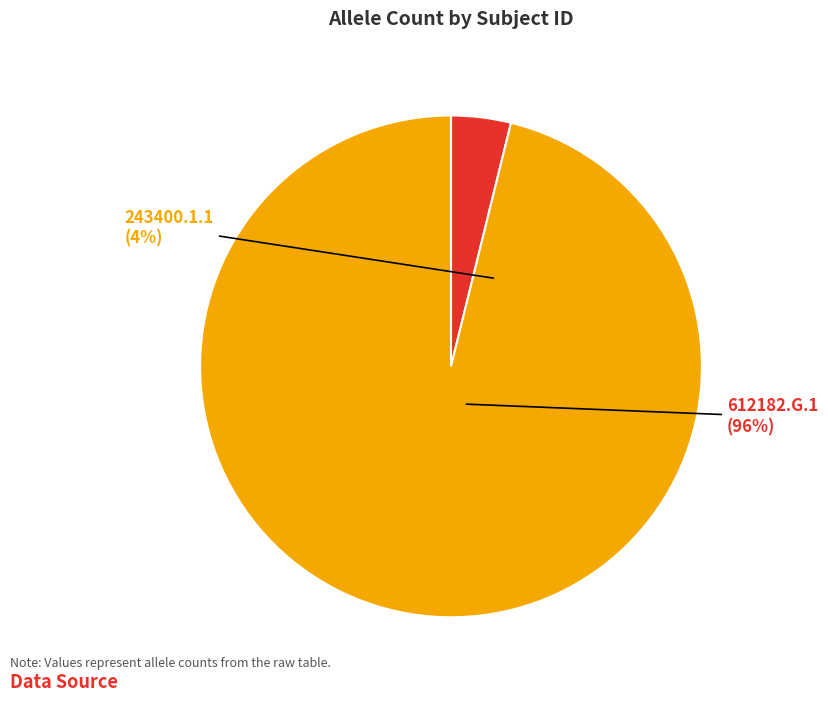

Is it true that 612182.G.1 is 85% of the pie?

False